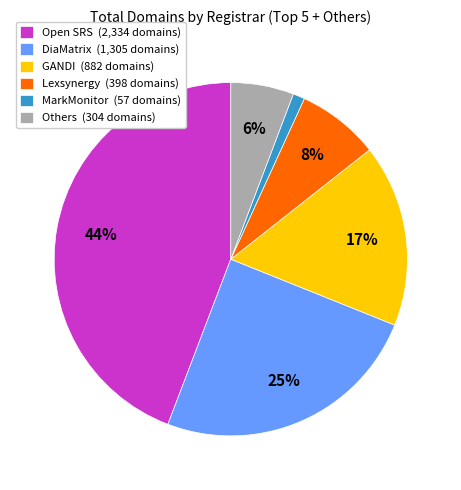

What is the smallest slice in the pie chart?

MarkMonitor (57 domains)